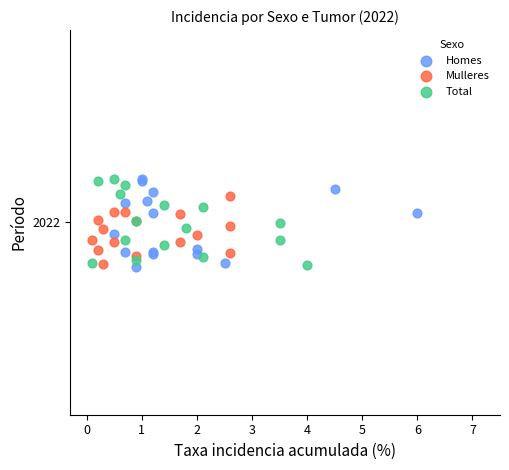

What are all the series names shown in the legend?

Homes, Mulleres, Total